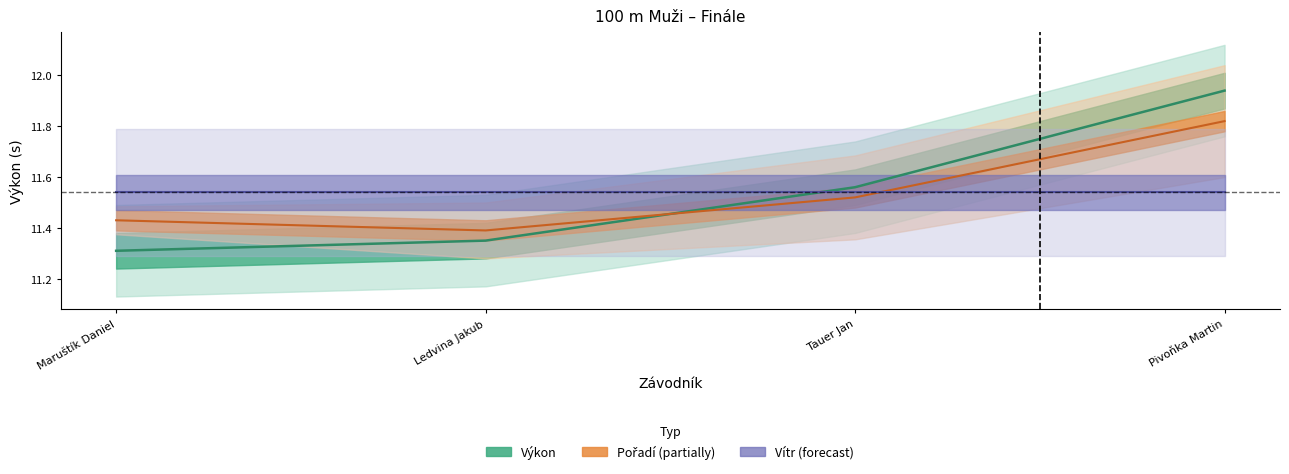

What is the average value of the Výkon series?

11.5